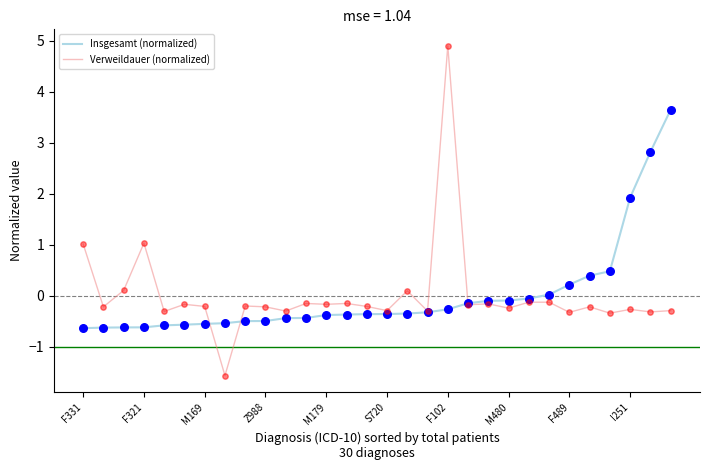

Which series has the widest spread of values?

Verweildauer (normalized)